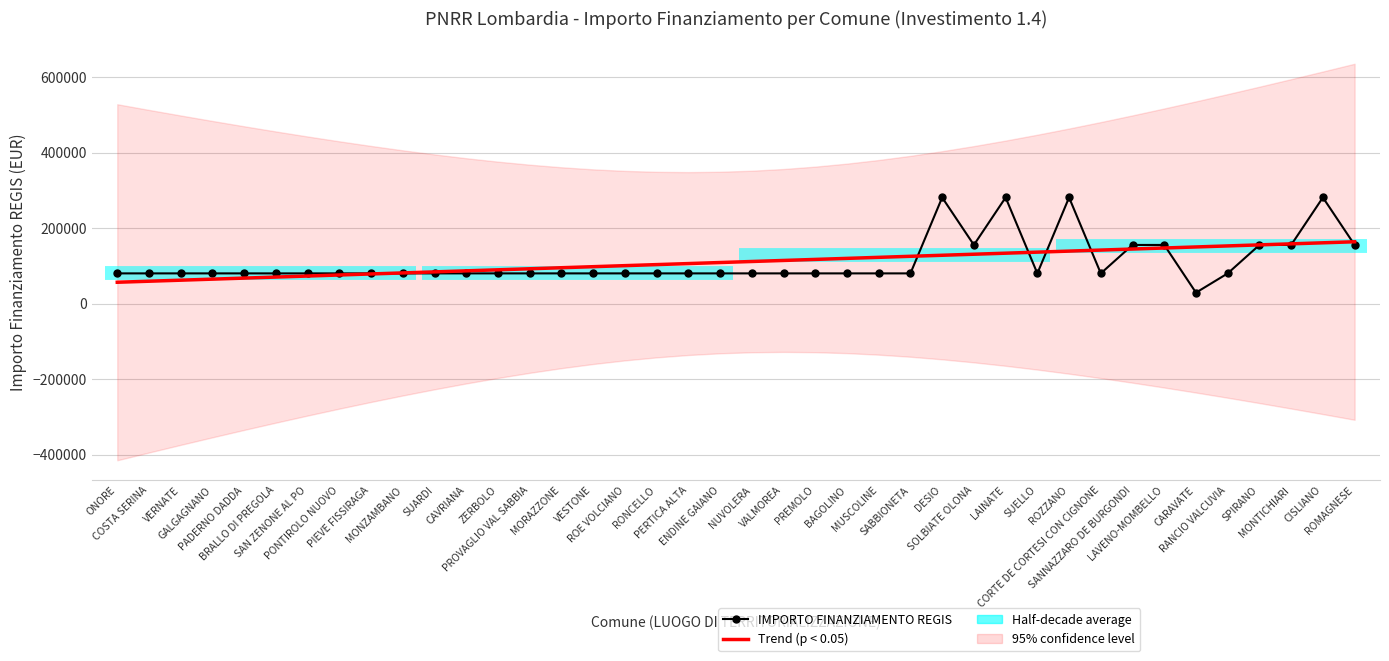

Reading left to right, transcribe all the data shown in this chart.

IMPORTO FINANZIAMENTO REGIS: 79922.0	79922.0	79922.0	79922.0	79922.0	79922.0	79922.0	79922.0	79922.0	79922.0	79922.0	79922.0	79922.0	79922.0	79922.0	79922.0	79922.0	79922.0	79922.0	79922.0	79922.0	79922.0	79922.0	79922.0	79922.0	79922.0	280932.0	155234.0	280932.0	79922.0	280932.0	79922.0	155234.0	155234.0	28902.0	79922.0	155234.0	155234.0	280932.0	155234.0
Trend (p < 0.05): 56421.9	59171.8	61921.6	64671.5	67421.4	70171.2	72921.1	75671.0	78420.8	81170.7	83920.6	86670.4	89420.3	92170.2	94920.0	97669.9	100419.8	103169.6	105919.5	108669.4	111419.2	114169.1	116919.0	119668.8	122418.7	125168.6	127918.4	130668.3	133418.2	136168.0	138917.9	141667.8	144417.6	147167.5	149917.4	152667.2	155417.1	158167.0	160916.8	163666.7